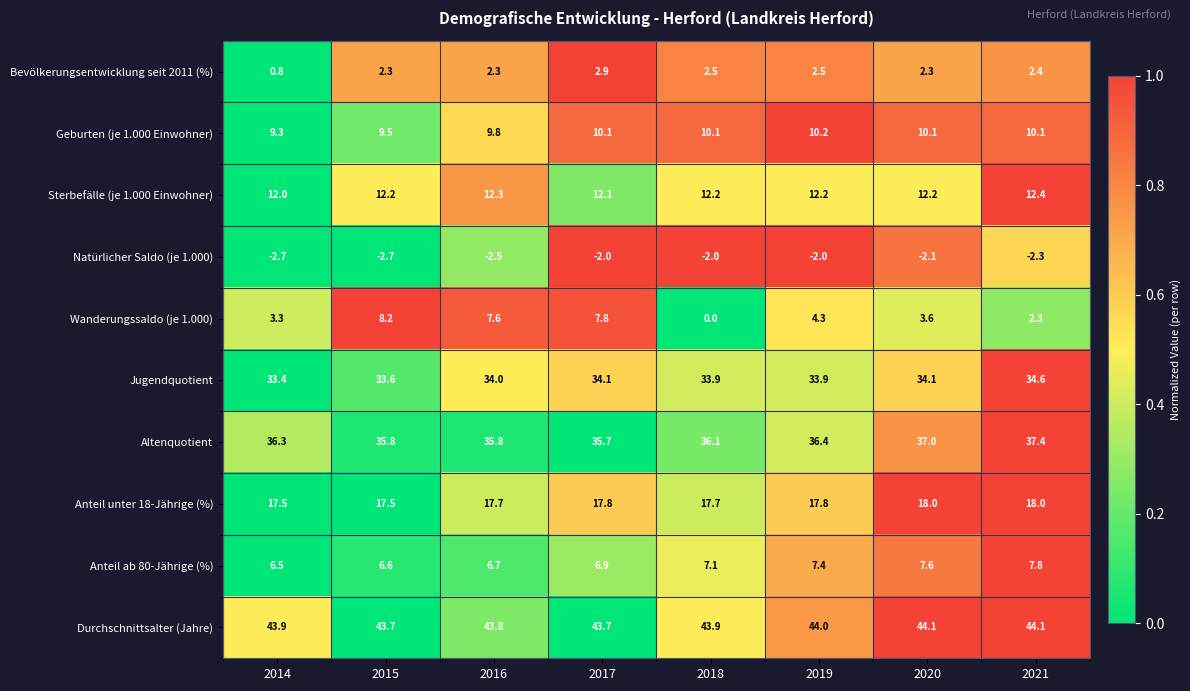

Is it true that Jugendquotient equals 33.9 at 2019?

True